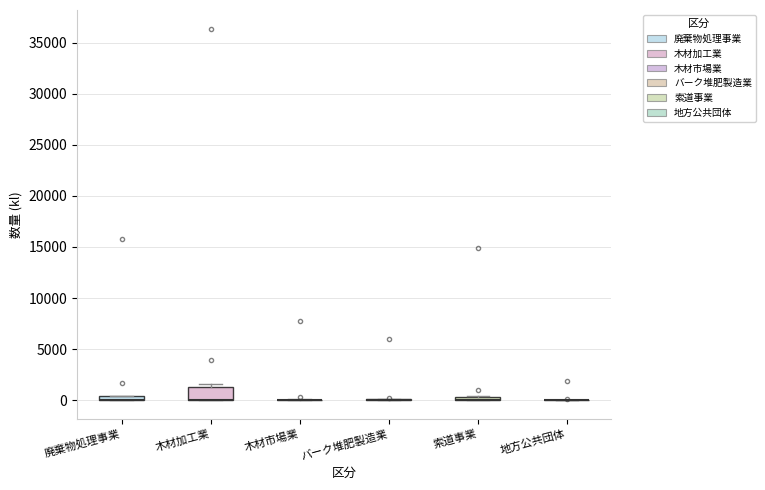

Comparing the boxes themselves (not the whiskers), which one is the tallest?

木材加工業